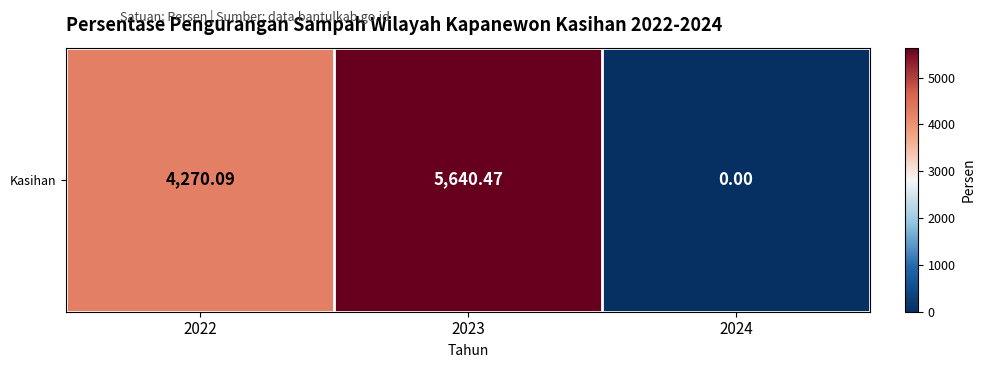

List the labels in order of value, smallest first.

2024, 2022, 2023